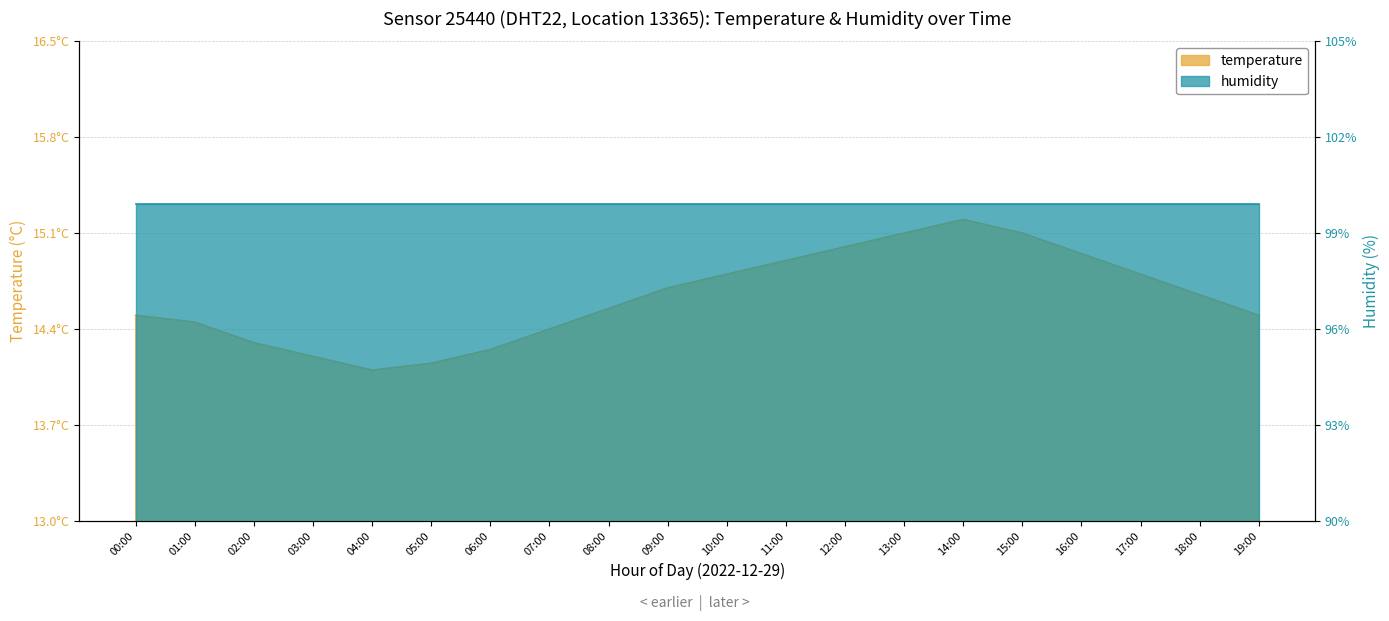

What is the change in value from 07:00 to 15:00?

+0.7